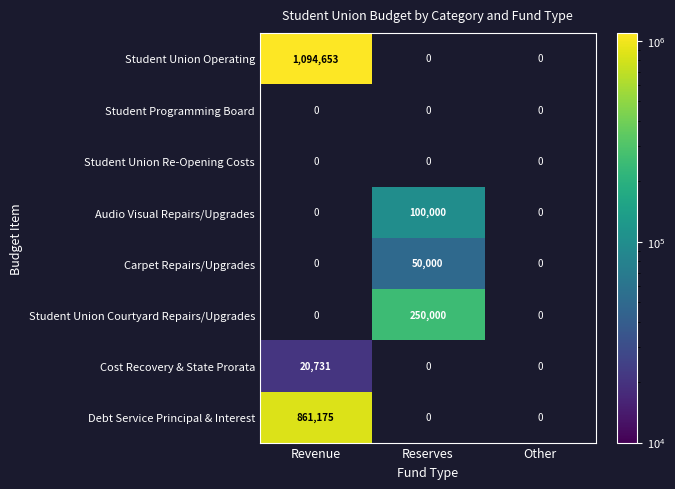

How many series are shown in this chart?

8